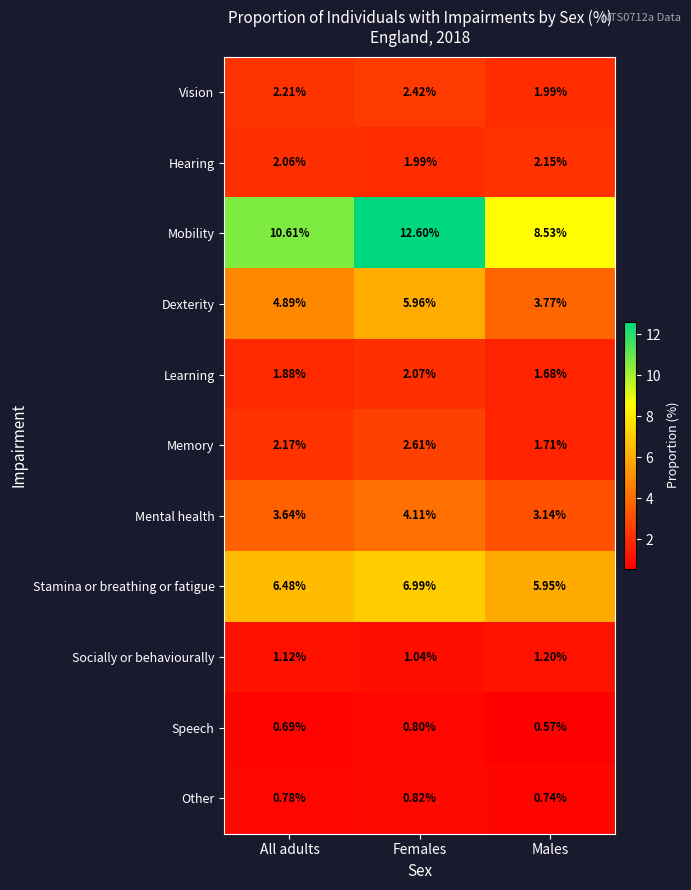

Which category has the lowest value across all series?

Males